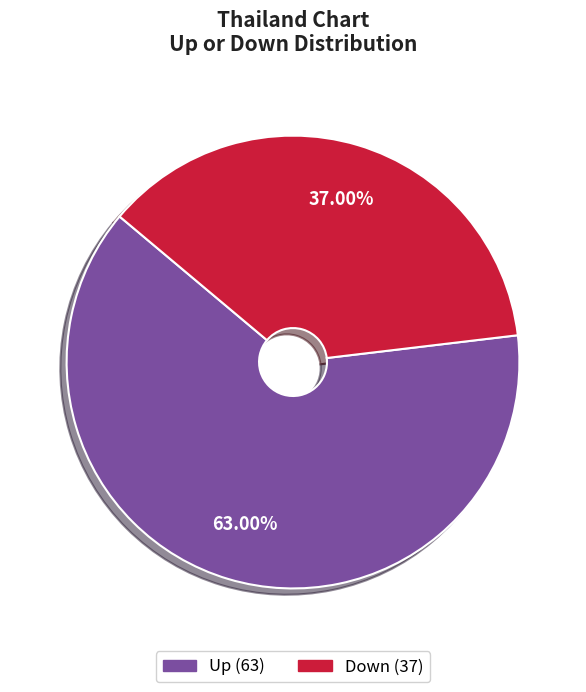

Does any single category account for the majority?

Yes